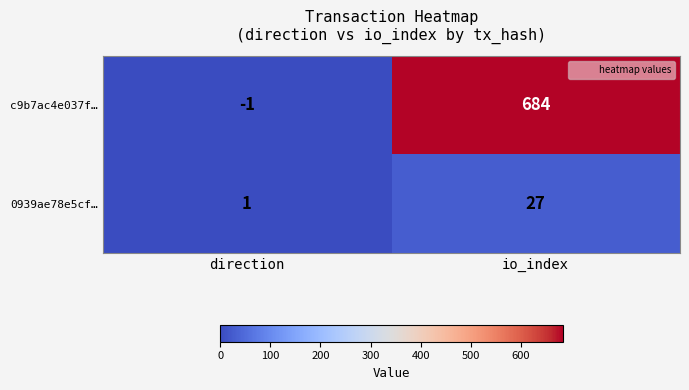

The c9b7ac4e037f… series shows -1 at direction. True or false?

True